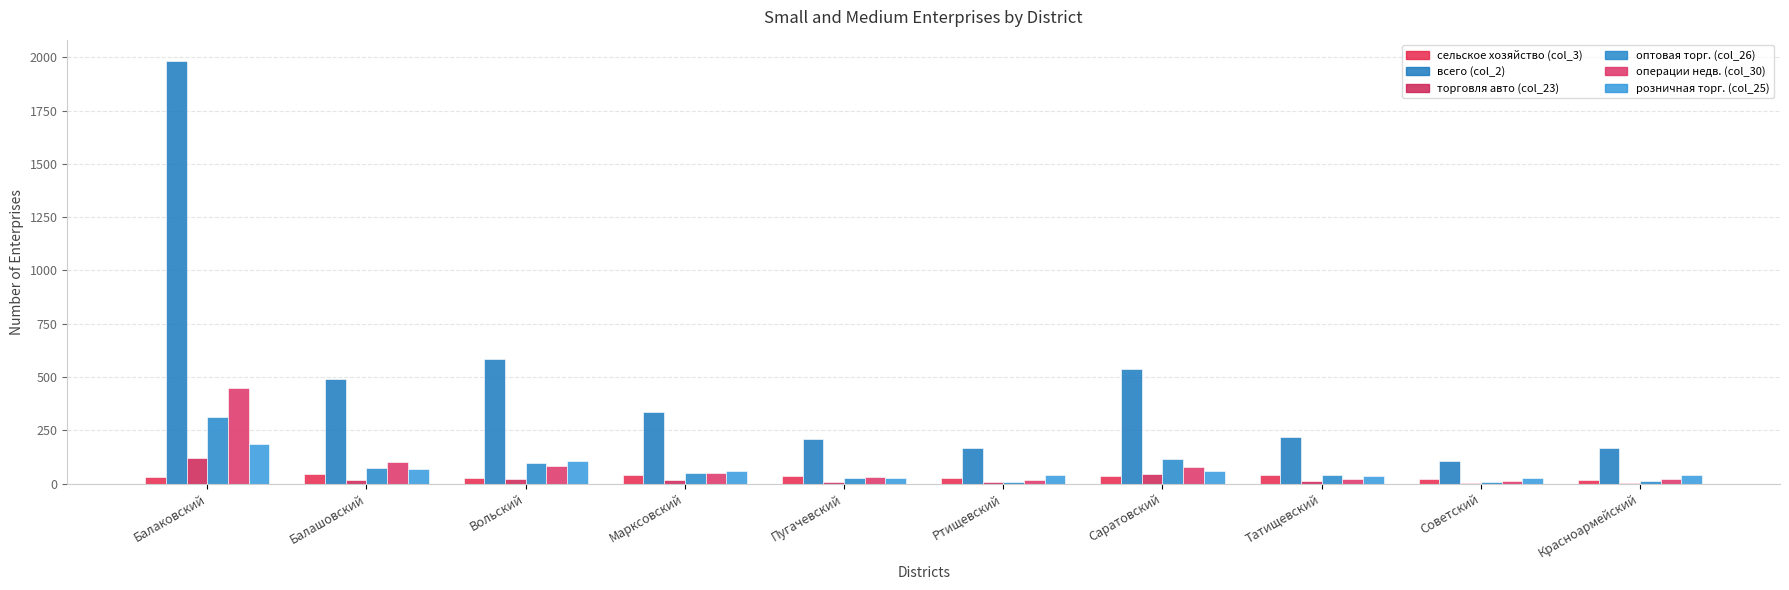

How many categories are shown in the chart?

10